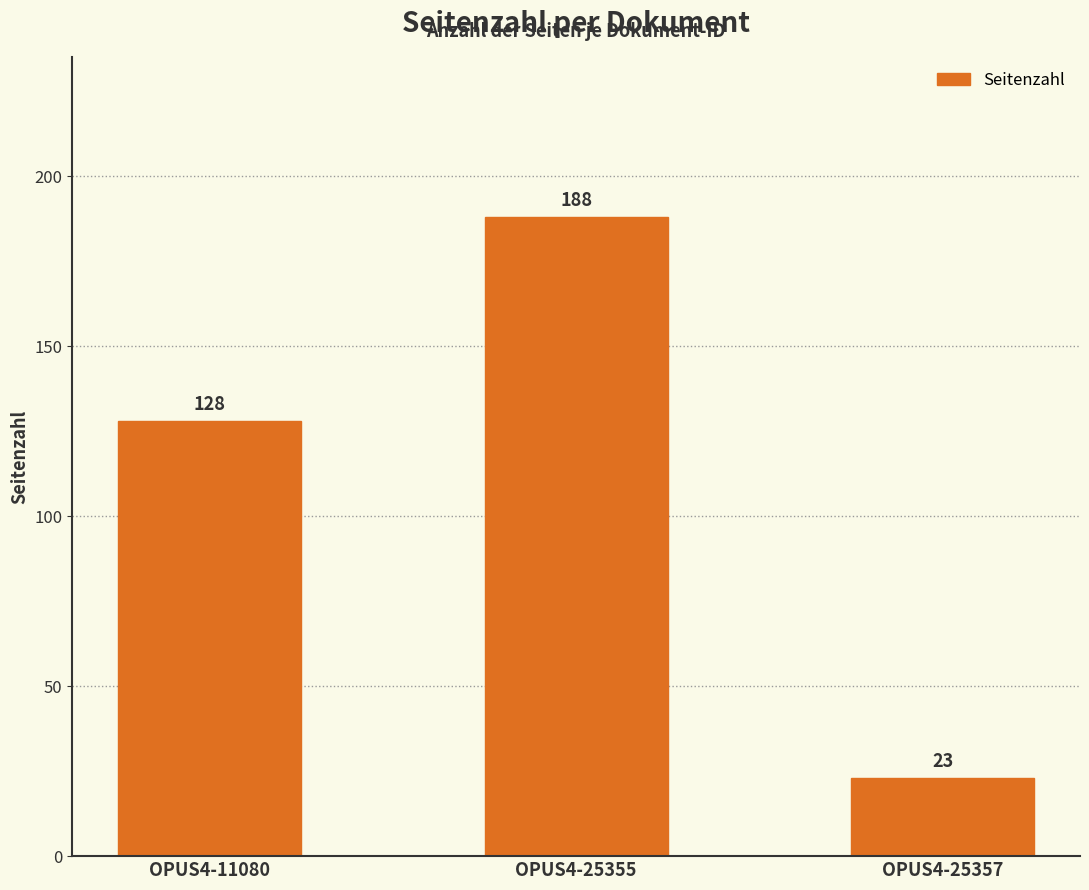

What is the average value?

113